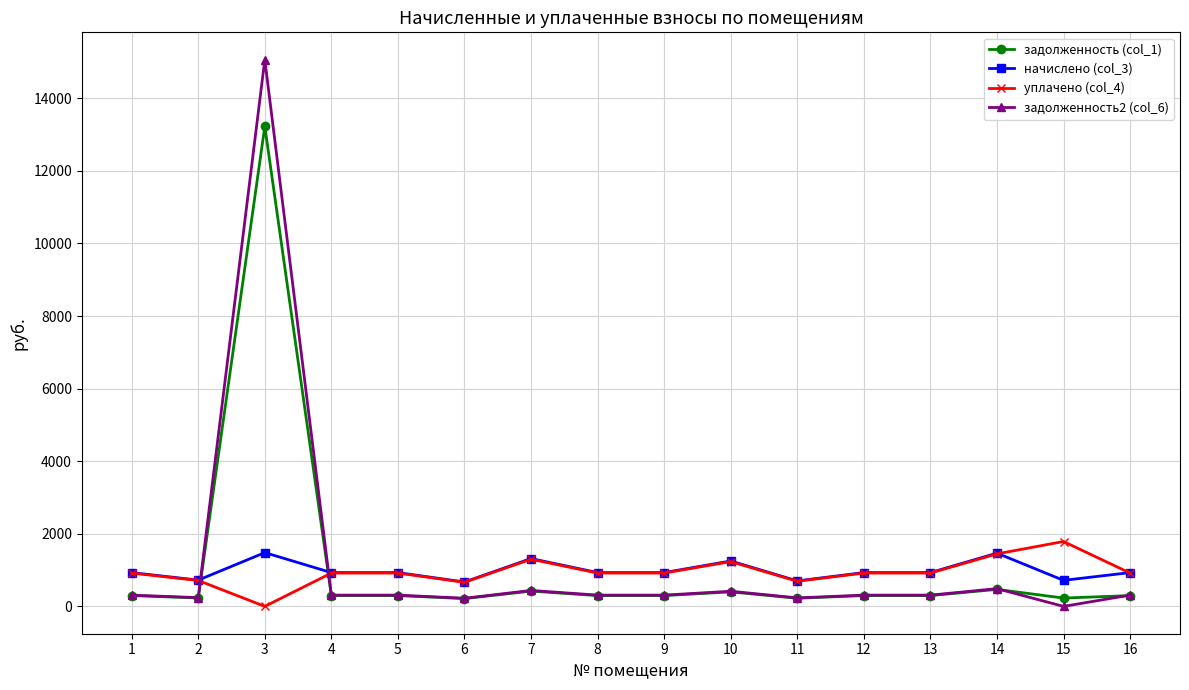

Which series has the largest range (max minus min)?

задолженность2 (col_6)